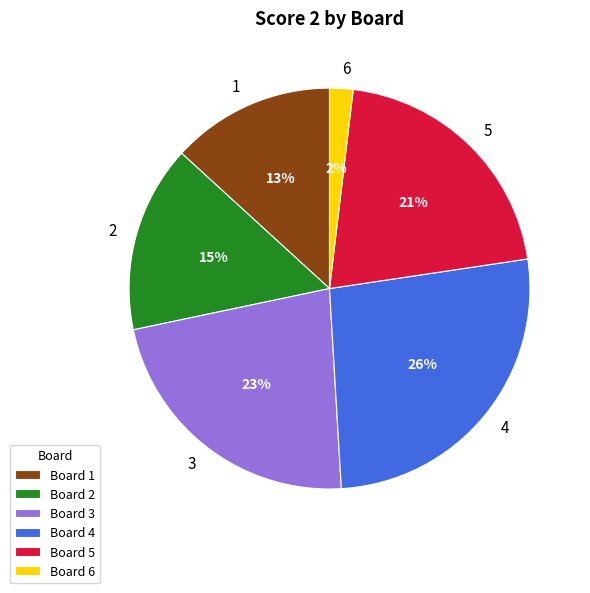

Which has a higher value, 5 or 3?

3